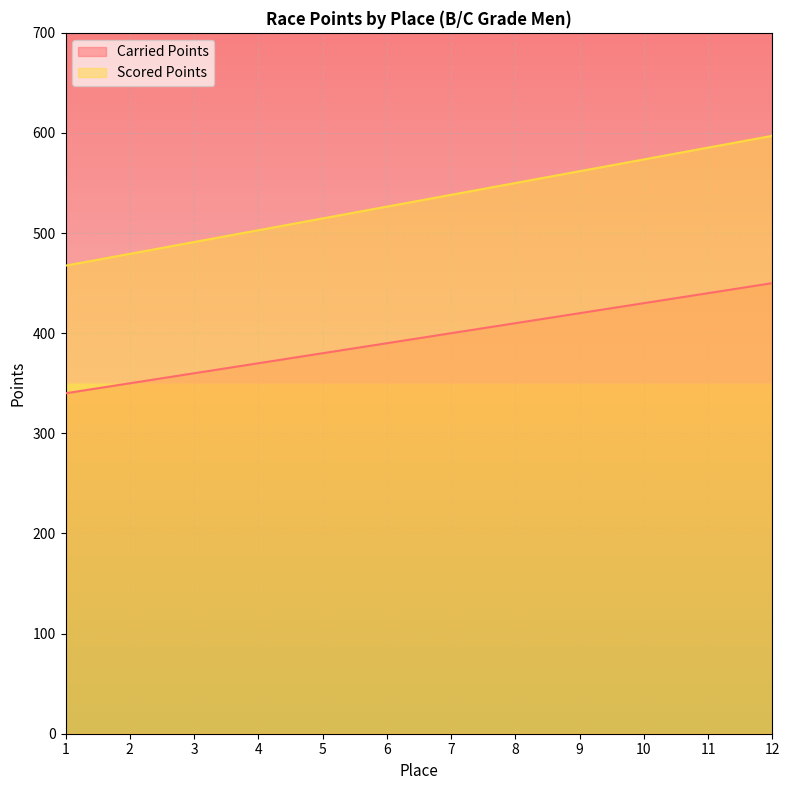

Reading left to right, transcribe all the data shown in this chart.

Carried Points: 1=340.0	2=350.0	3=360.0	4=370.0	5=380.0	6=390.0	7=400.0	8=410.0	9=420.0	10=430.0	11=440.0	12=450.0
Scored Points: 1=467.5	2=479.3	3=491.1	4=502.9	5=514.6	6=526.4	7=538.2	8=550.0	9=561.8	10=573.6	11=585.4	12=597.1